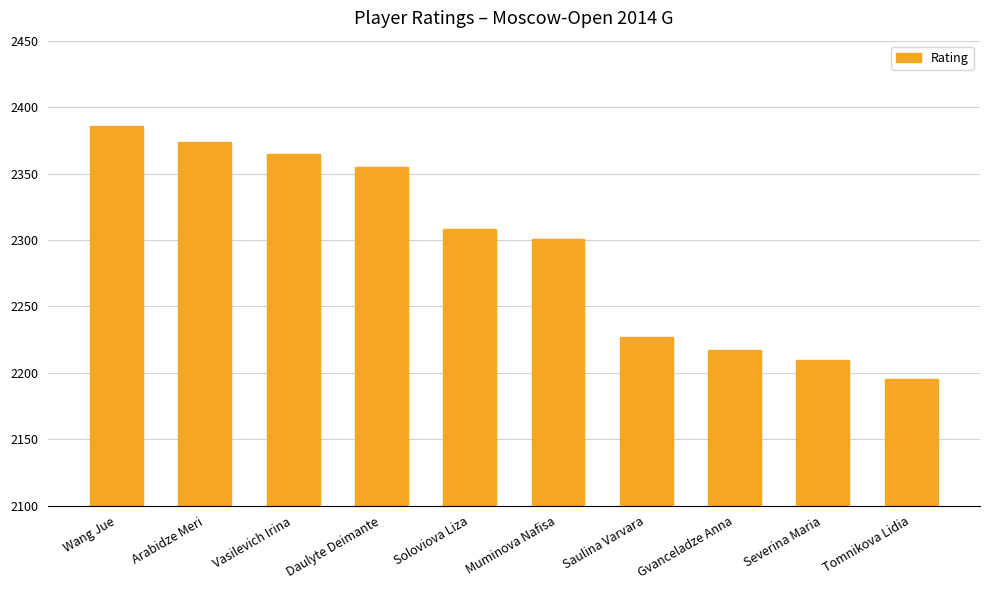

What is the difference between the maximum and minimum values?

191